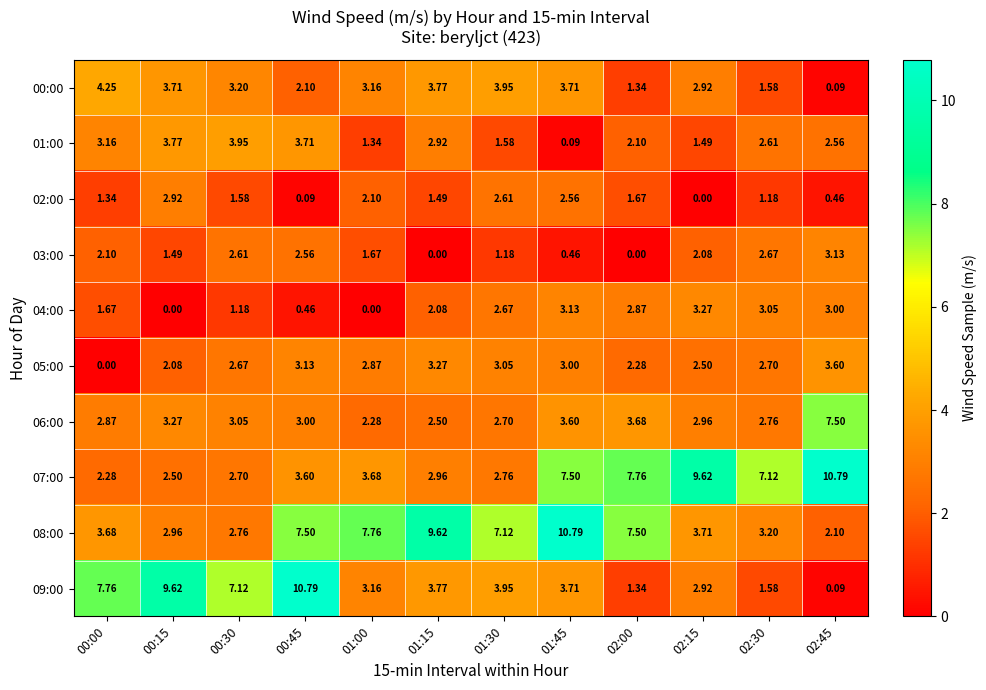

Is the value of 02:00 at 00:15 greater than the value of 01:00 at 01:00?

Yes